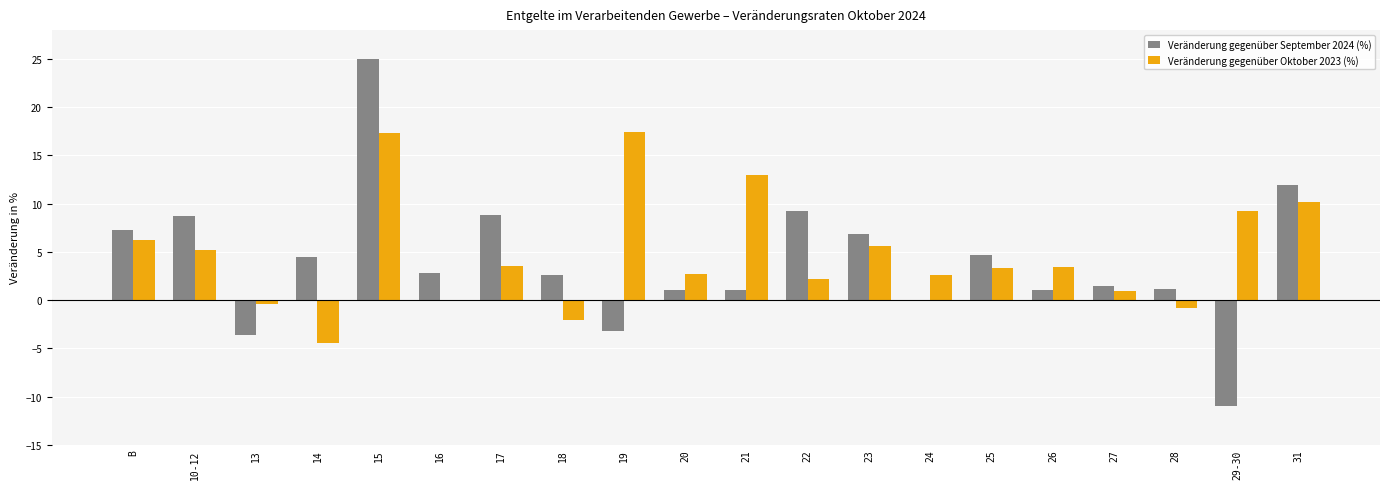

Which series changed the most between 18 and 31?

Veränderung gegenüber Oktober 2023 (%)